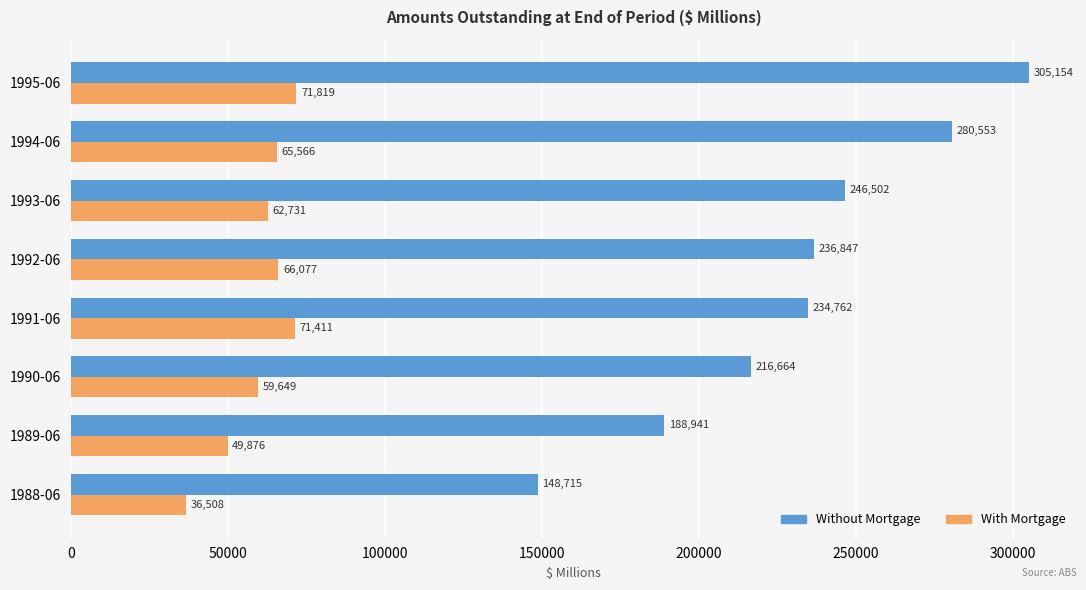

List the labels in order of Without Mortgage value, smallest first.

1988-06, 1989-06, 1990-06, 1991-06, 1992-06, 1993-06, 1994-06, 1995-06